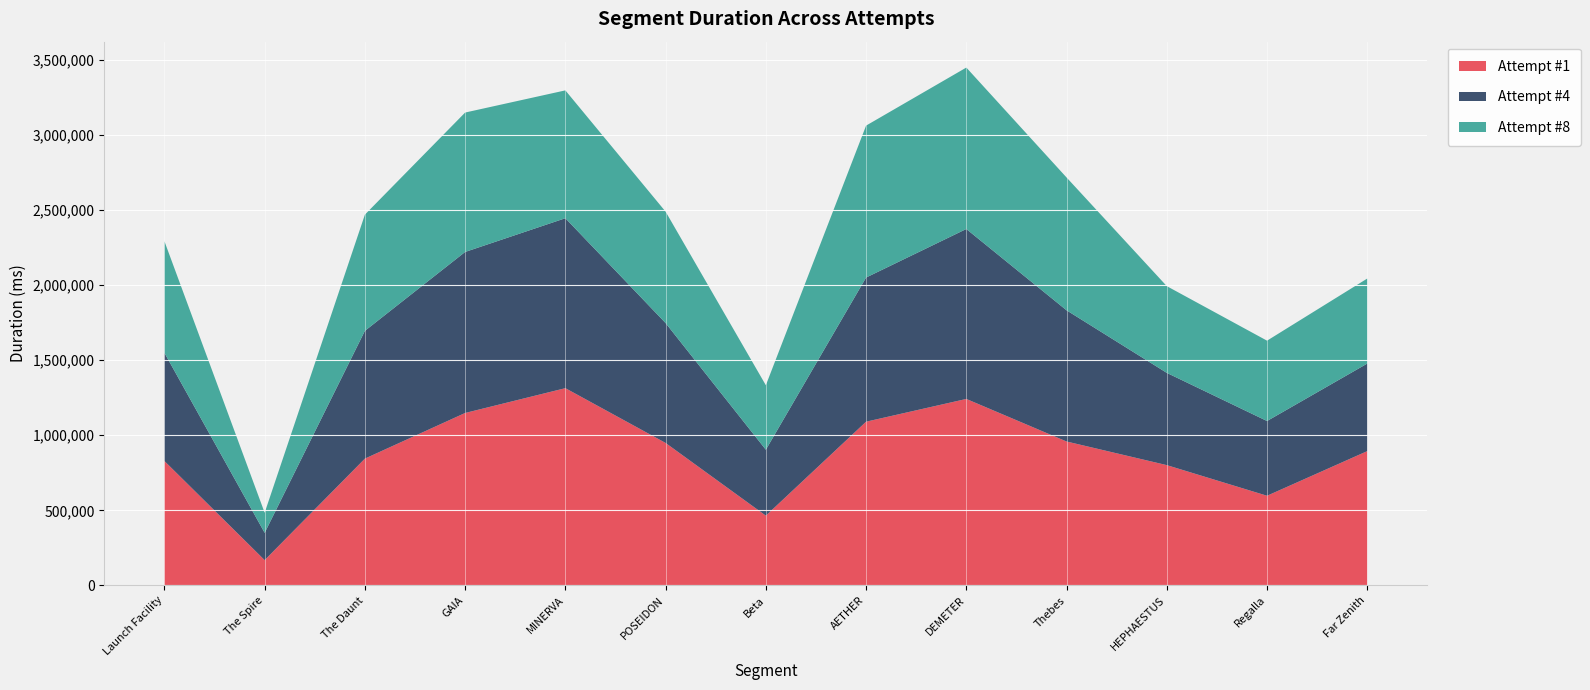

Reading left to right, extract all data points from this chart.

Attempt #1: 828782	168486	844715	1148685	1313880	948993	464791	1090594	1242178	958701	801259	597259	894650
Attempt #4: 720424	181714	851075	1072637	1132138	798551	439109	960222	1132092	873887	614544	497811	583261
Attempt #8: 743487	133874	774128	928686	851643	742237	429521	1012140	1075387	884838	577785	535253	566407